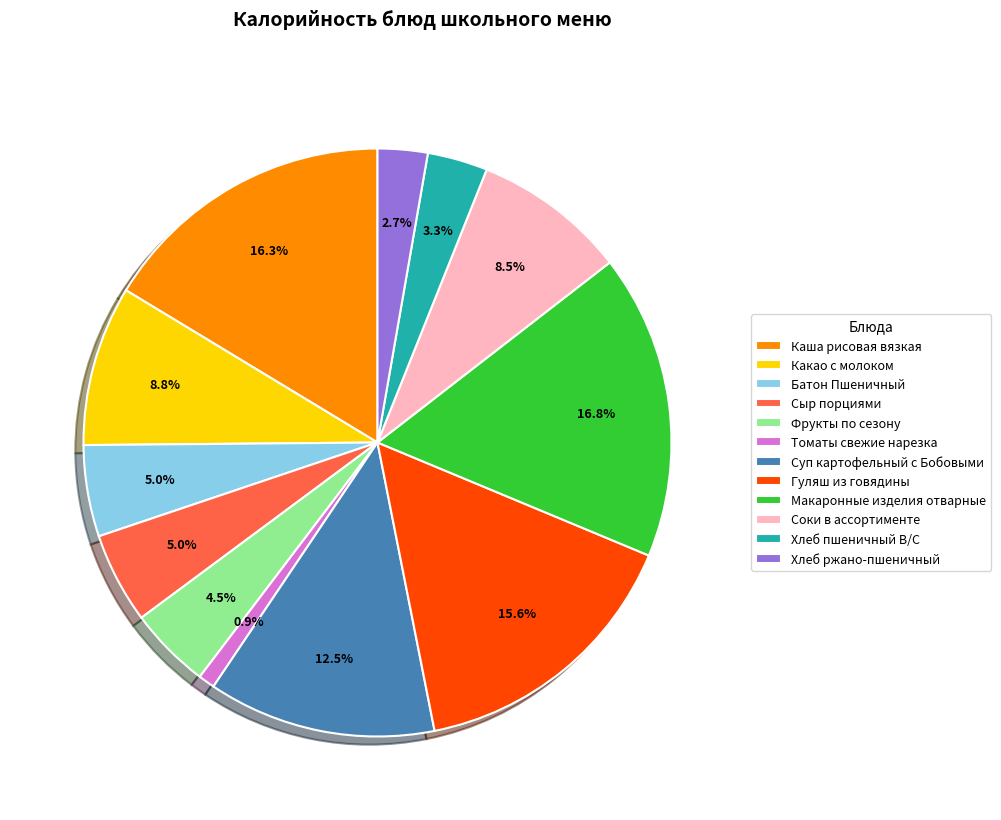

Is it true that Томаты свежие нарезка is 1% of the pie?

True